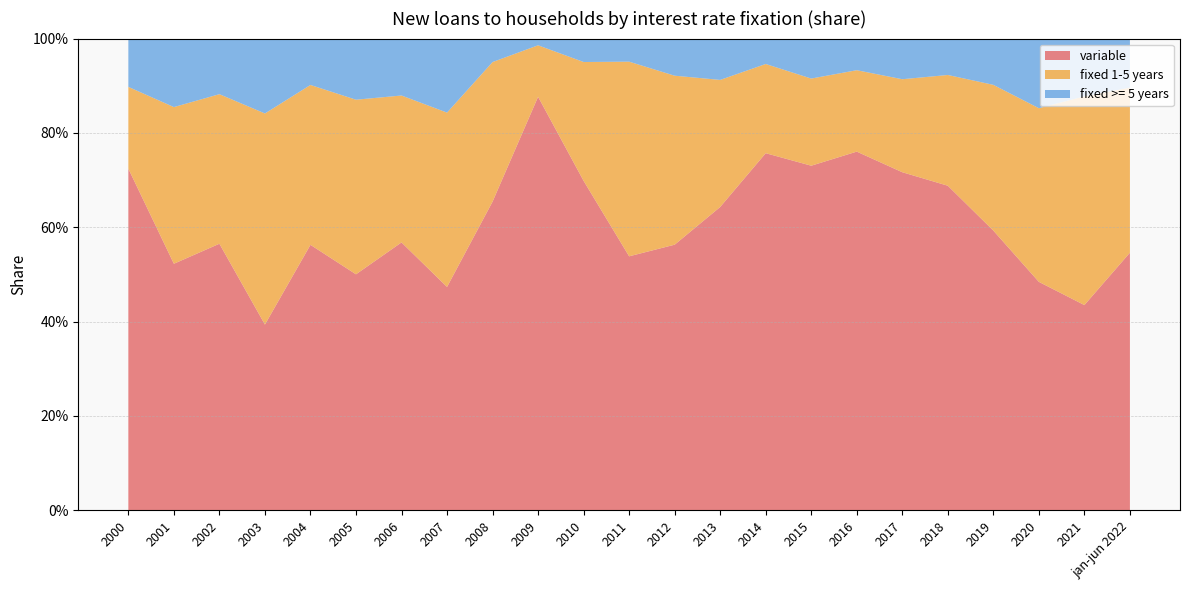

Reading left to right, what are all the values shown in this chart?

variable: 2000=0.7	2001=0.5	2002=0.6	2003=0.4	2004=0.6	2005=0.5	2006=0.6	2007=0.5	2008=0.7	2009=0.9	2010=0.7	2011=0.5	2012=0.6	2013=0.6	2014=0.8	2015=0.7	2016=0.8	2017=0.7	2018=0.7	2019=0.6	2020=0.5	2021=0.4	jan-jun 2022=0.5
fixed 1-5 years: 2000=0.2	2001=0.3	2002=0.3	2003=0.4	2004=0.3	2005=0.4	2006=0.3	2007=0.4	2008=0.3	2009=0.1	2010=0.3	2011=0.4	2012=0.4	2013=0.3	2014=0.2	2015=0.2	2016=0.2	2017=0.2	2018=0.2	2019=0.3	2020=0.4	2021=0.4	jan-jun 2022=0.3
fixed >= 5 years: 2000=0.1	2001=0.1	2002=0.1	2003=0.2	2004=0.1	2005=0.1	2006=0.1	2007=0.2	2008=0.0	2009=0.0	2010=0.0	2011=0.0	2012=0.1	2013=0.1	2014=0.1	2015=0.1	2016=0.1	2017=0.1	2018=0.1	2019=0.1	2020=0.1	2021=0.1	jan-jun 2022=0.1